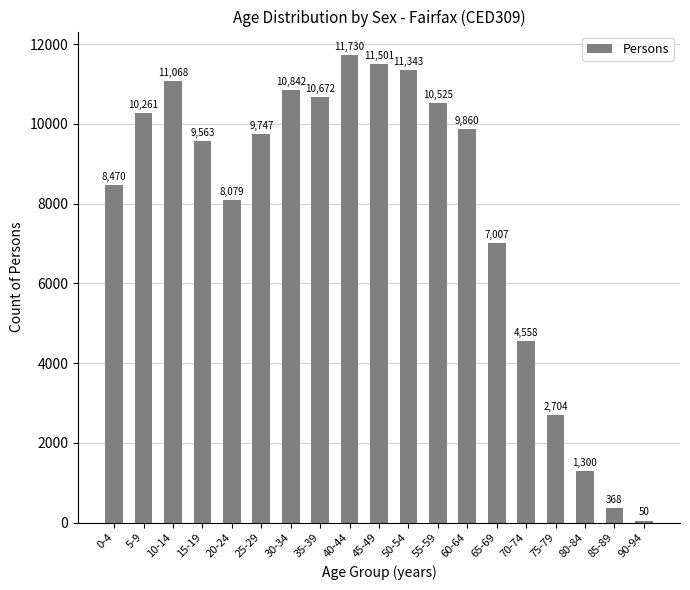

List the labels in order of value, smallest first.

90-94, 85-89, 80-84, 75-79, 70-74, 65-69, 20-24, 0-4, 15-19, 25-29, 60-64, 5-9, 55-59, 35-39, 30-34, 10-14, 50-54, 45-49, 40-44